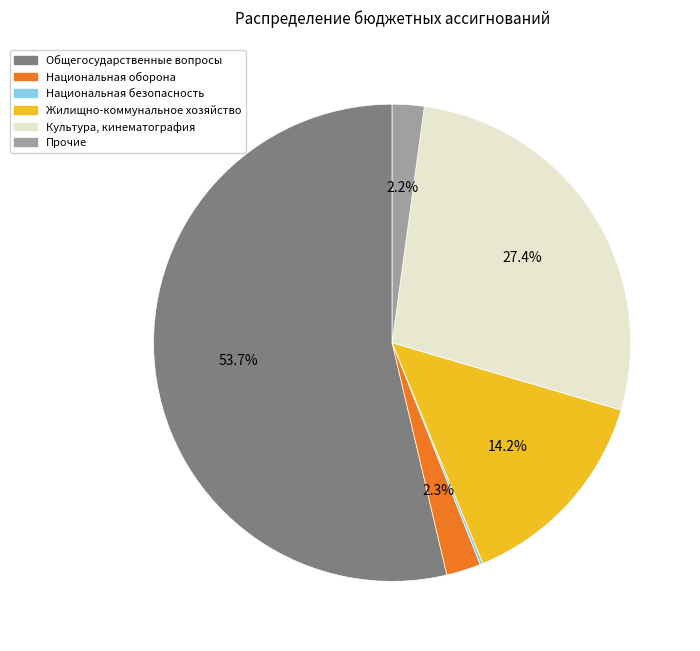

To the nearest percent, what is the average slice percentage?

17%